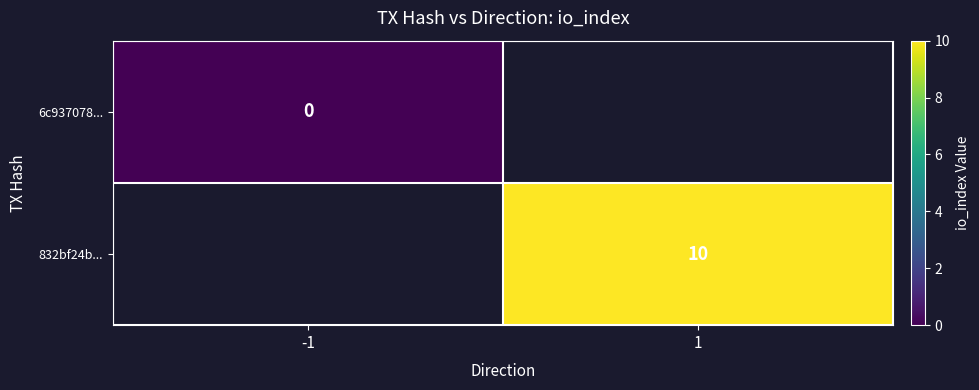

The 832bf24b... series shows 10 at 1. True or false?

True